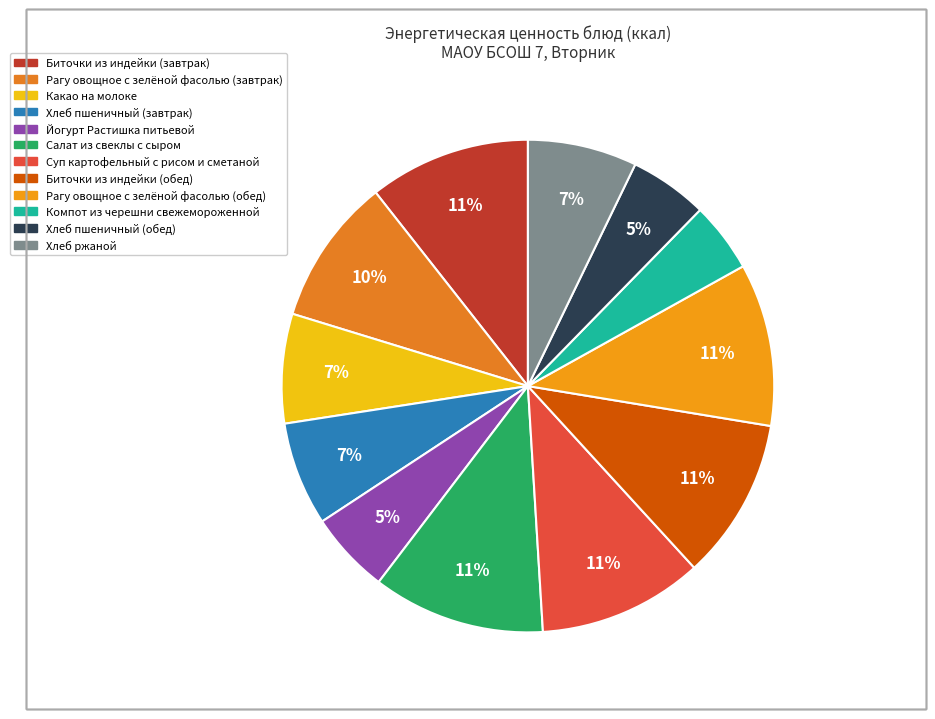

Between Какао на молоке and Йогурт Растишка питьевой, which is larger?

Какао на молоке